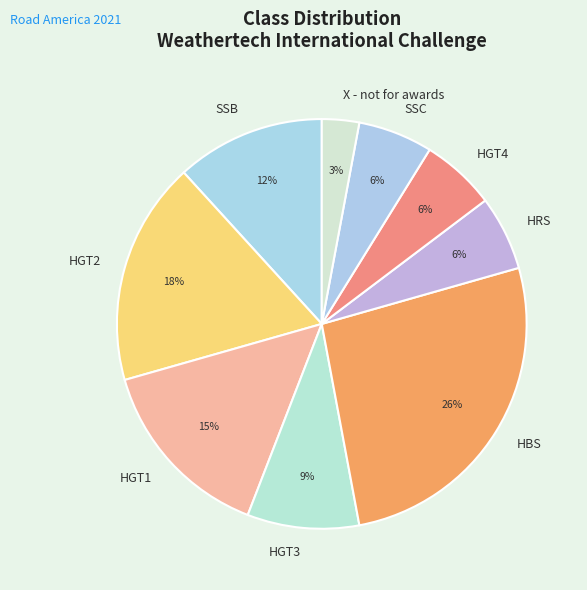

To the nearest percent, what is the difference between the HGT3 and HGT1 slice percentages?

6%